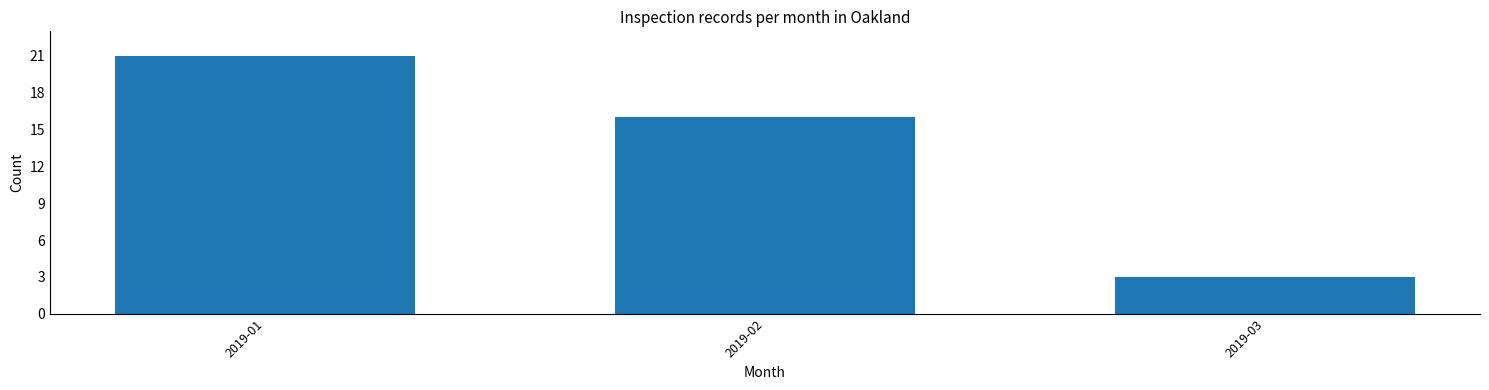

Reading left to right, list all the values displayed in this chart.

21	16	3